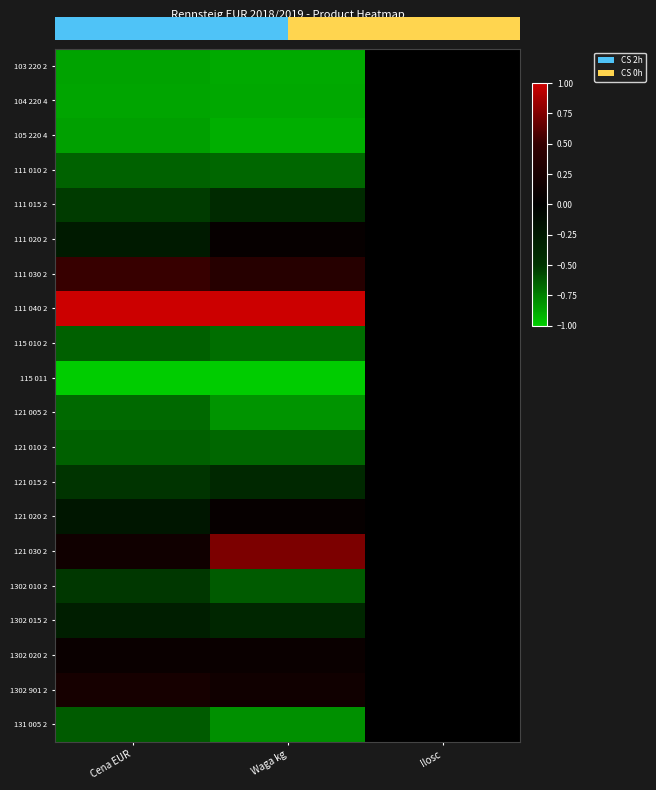

What is the total value across all series at Waga kg?

-6.6